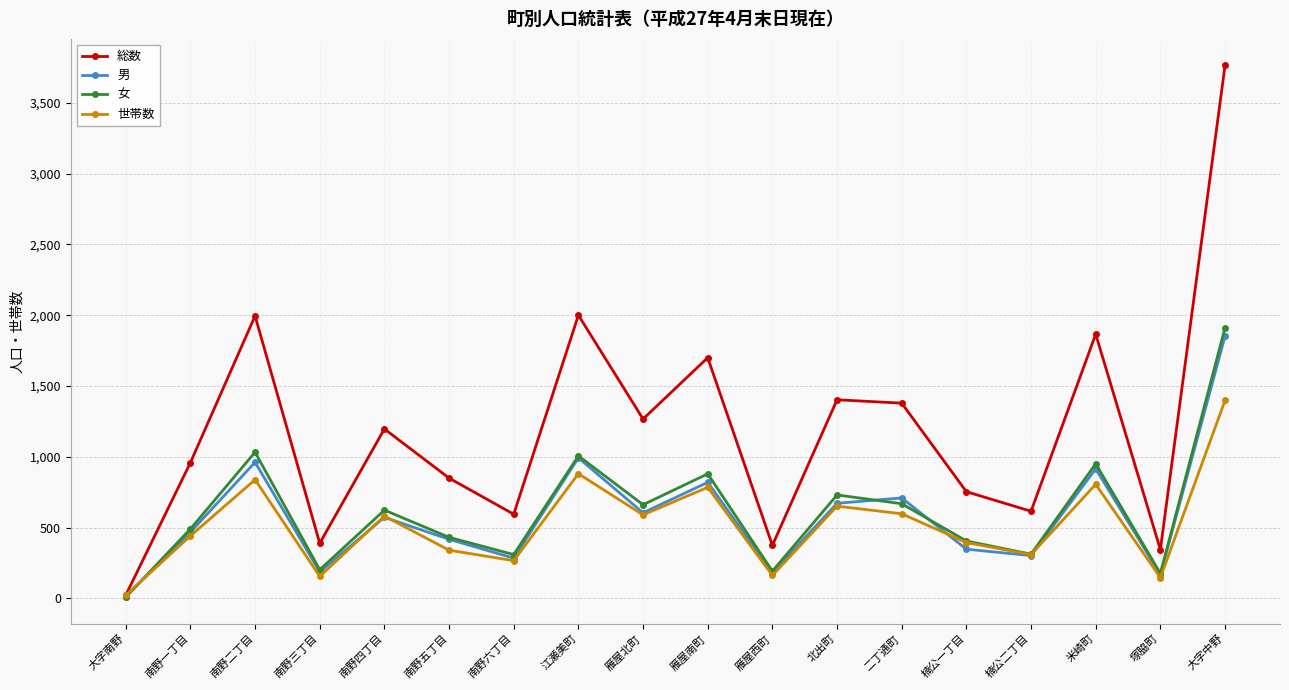

Which series has the widest spread of values?

総数